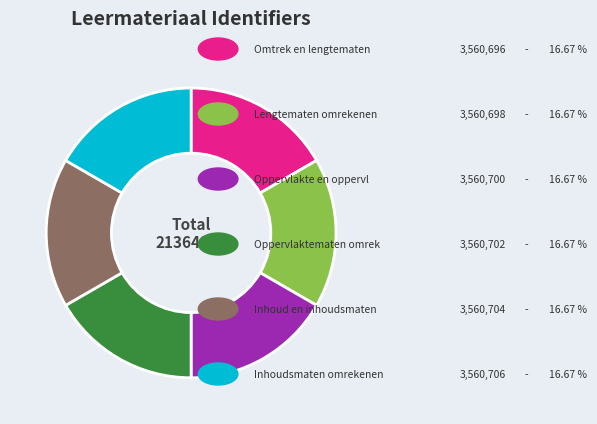

Does any single category account for the majority?

No